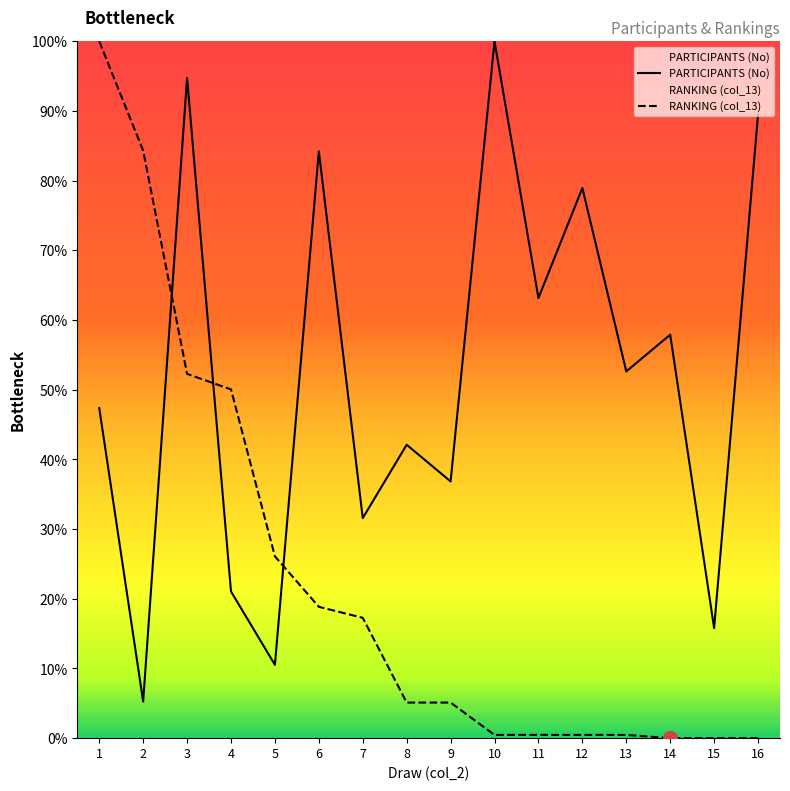

Where is the data nearest to the value 52?

13